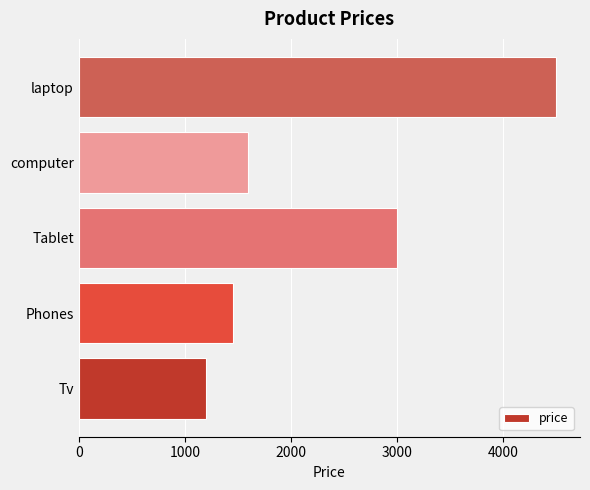

What is the difference between the maximum and second lowest values?

3050